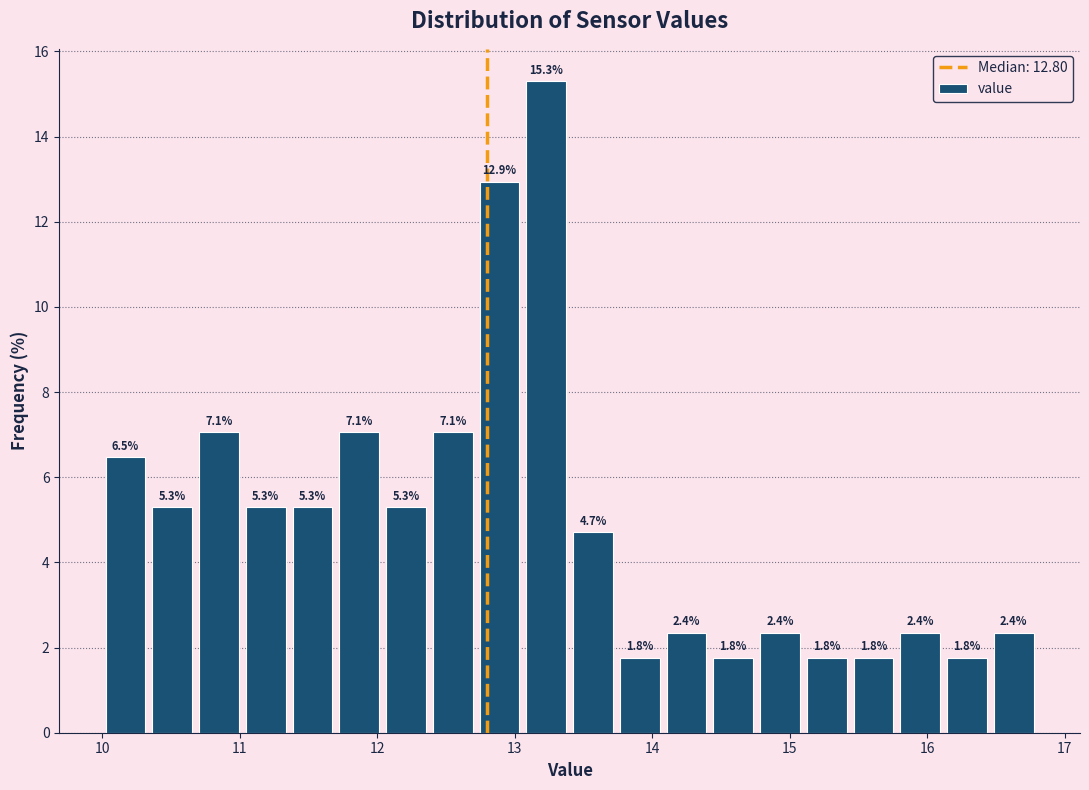

Read against the x-axis, roughly where is the centre of the tallest bar?

13.2